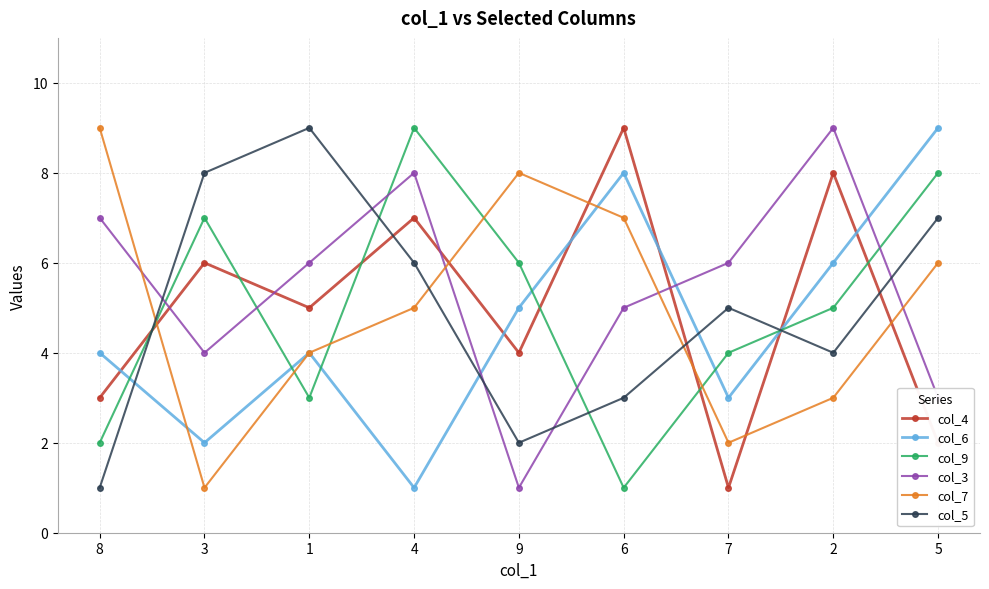

What is the greatest value displayed?

9